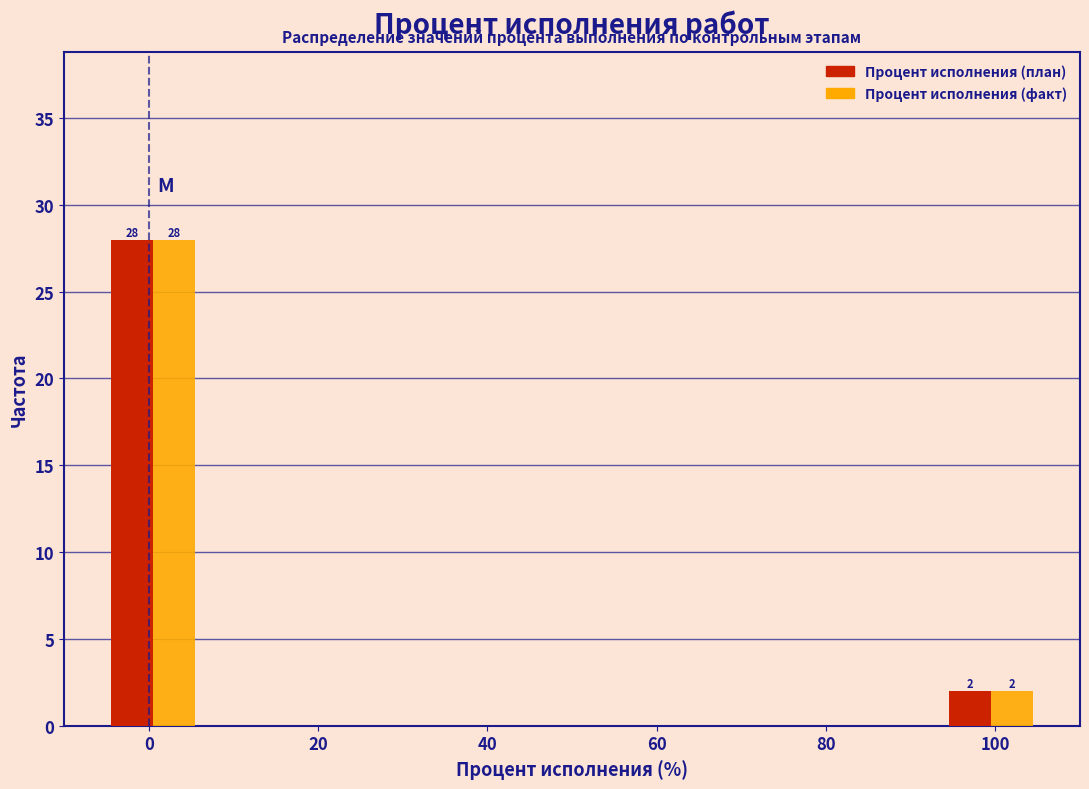

In the Процент исполнения (факт) series, which range on the x-axis has the tallest bar?

-5 to 6